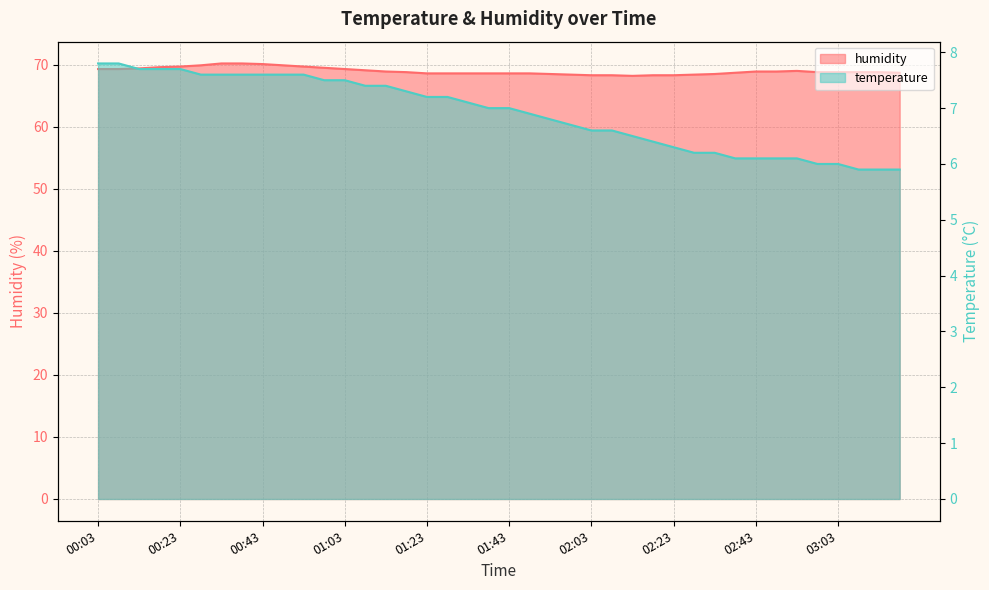

What is the value of the temperature point at the 3rd from the left?

7.7